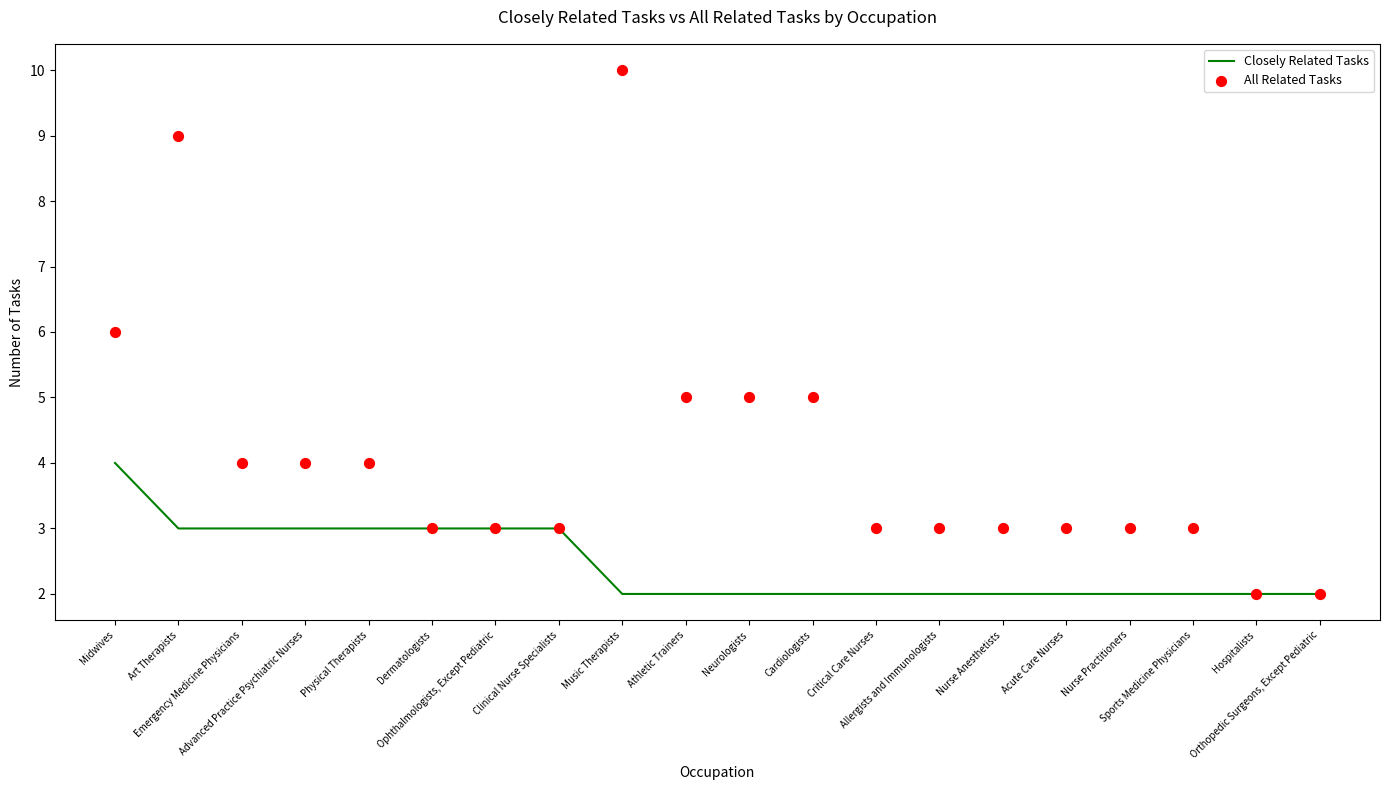

What is the total value across all series at Cardiologists?

7